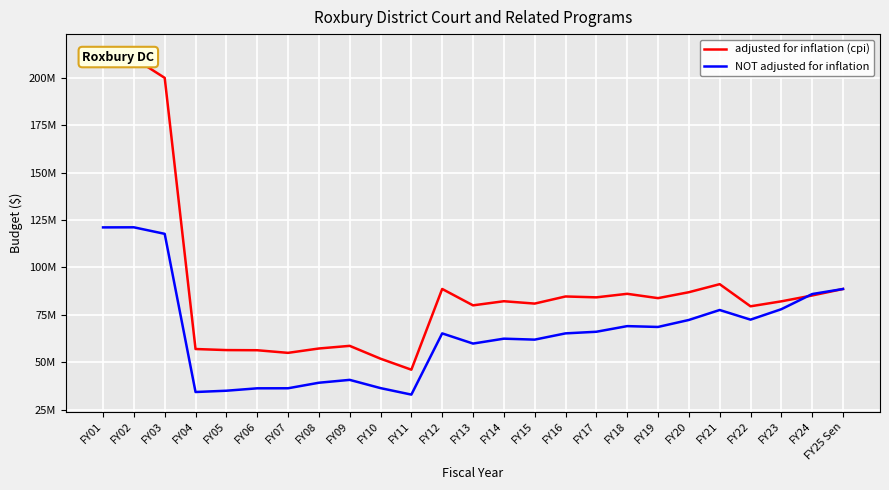

What is the highest value of the adjusted for inflation (cpi) series?

214083096